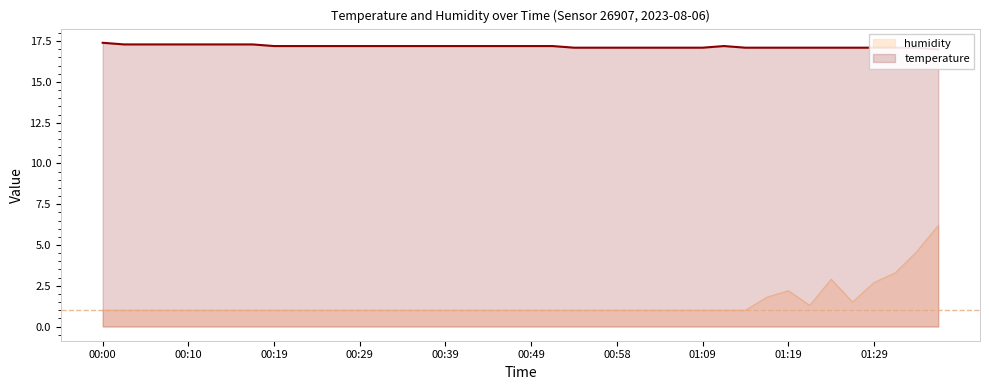

What is the difference between the maximum and minimum values in the temperature series?

0.2